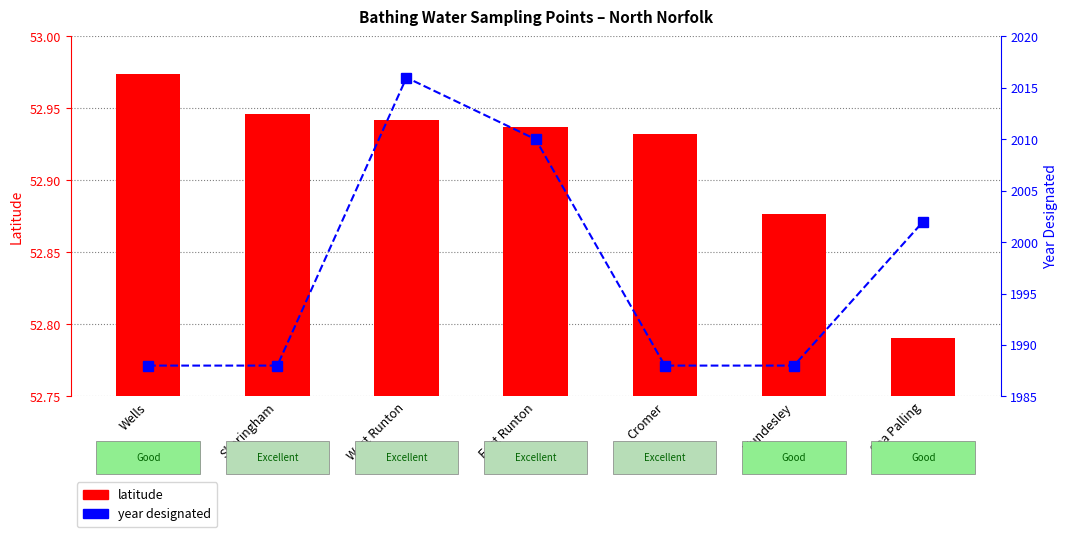

At how many categories does at least one series exceed 633?

7